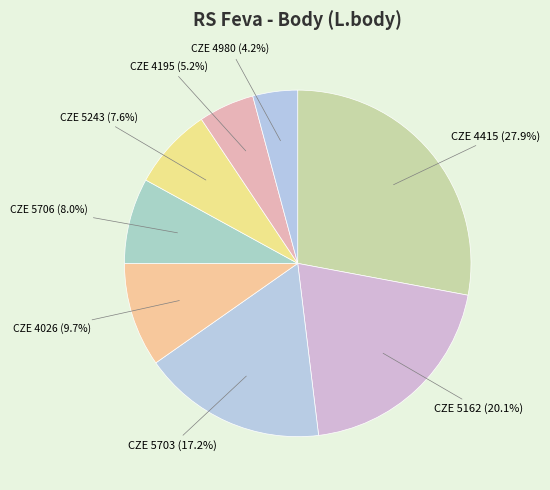

Which has a higher value, CZE 4980 or CZE 5706?

CZE 5706